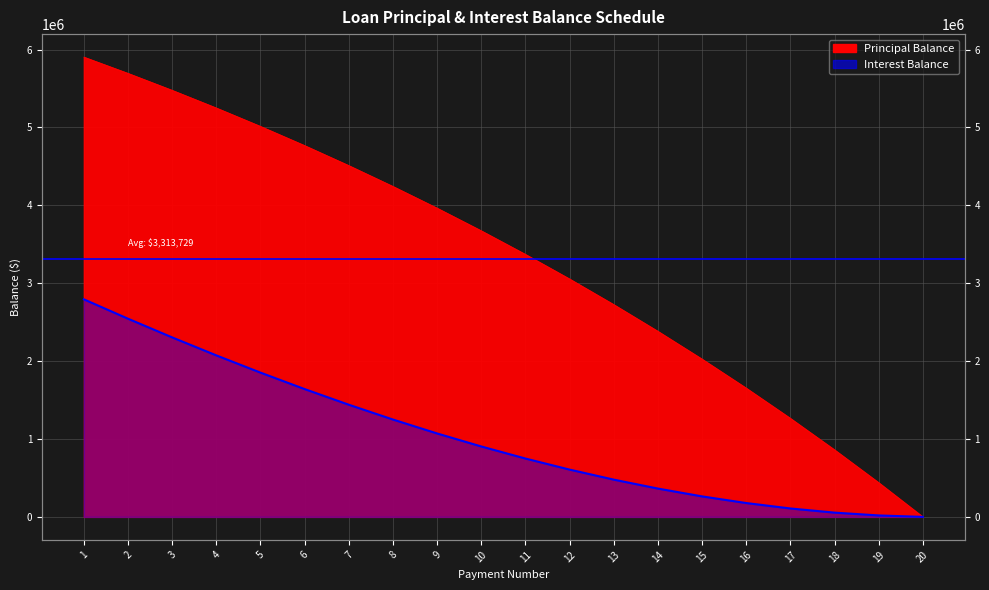

Which series has the largest total across all categories?

Principal Balance